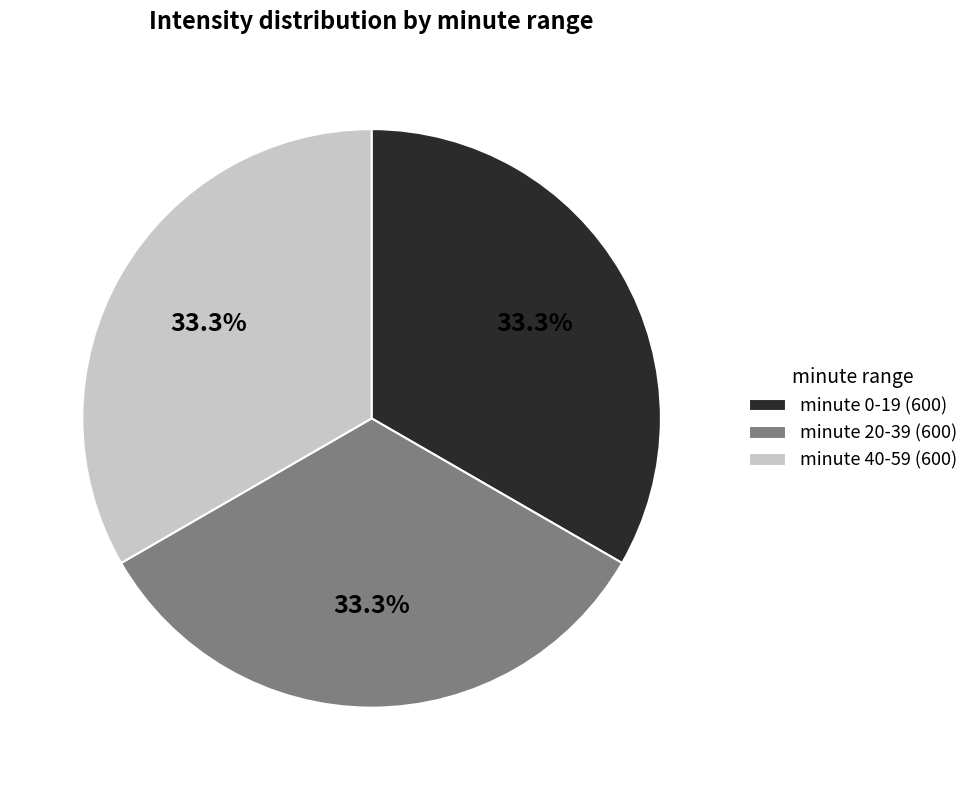

How many segments does this pie chart have?

3